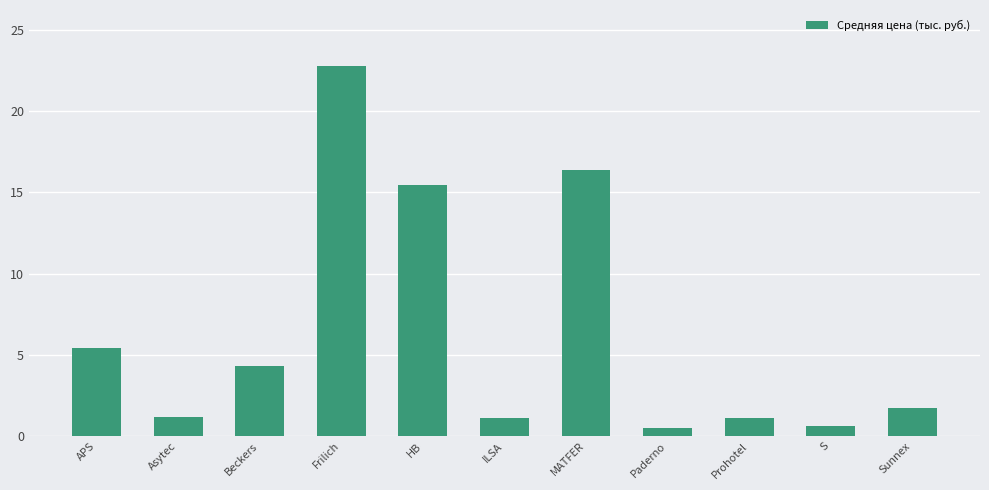

What is the value of the 4th bar from the left?

22.8